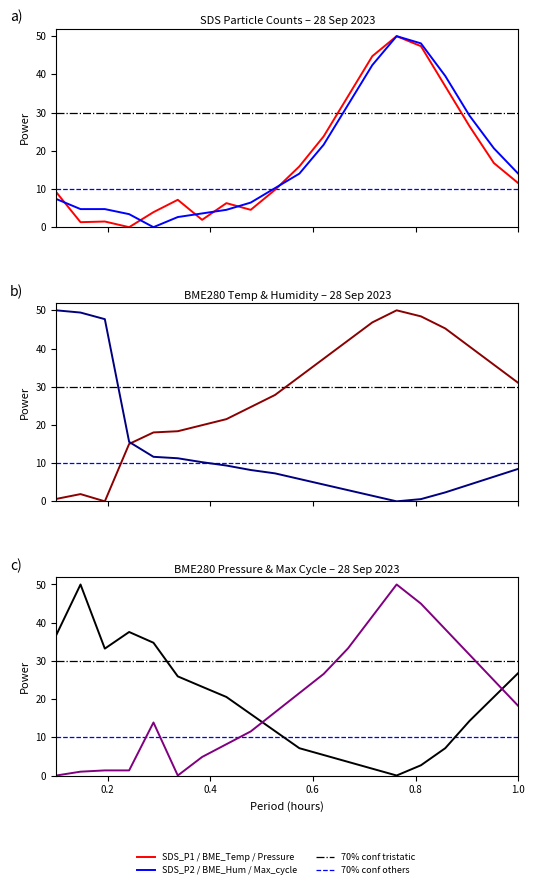

What is the difference between the maximum and minimum values in the SDS_P1 series?

50.0